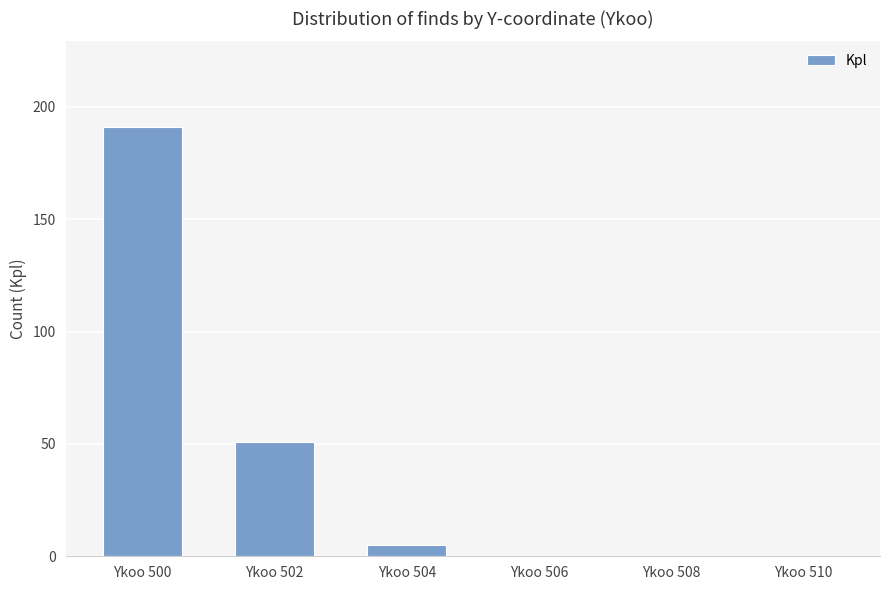

True or false: the data shows 271 at Ykoo 500.

False